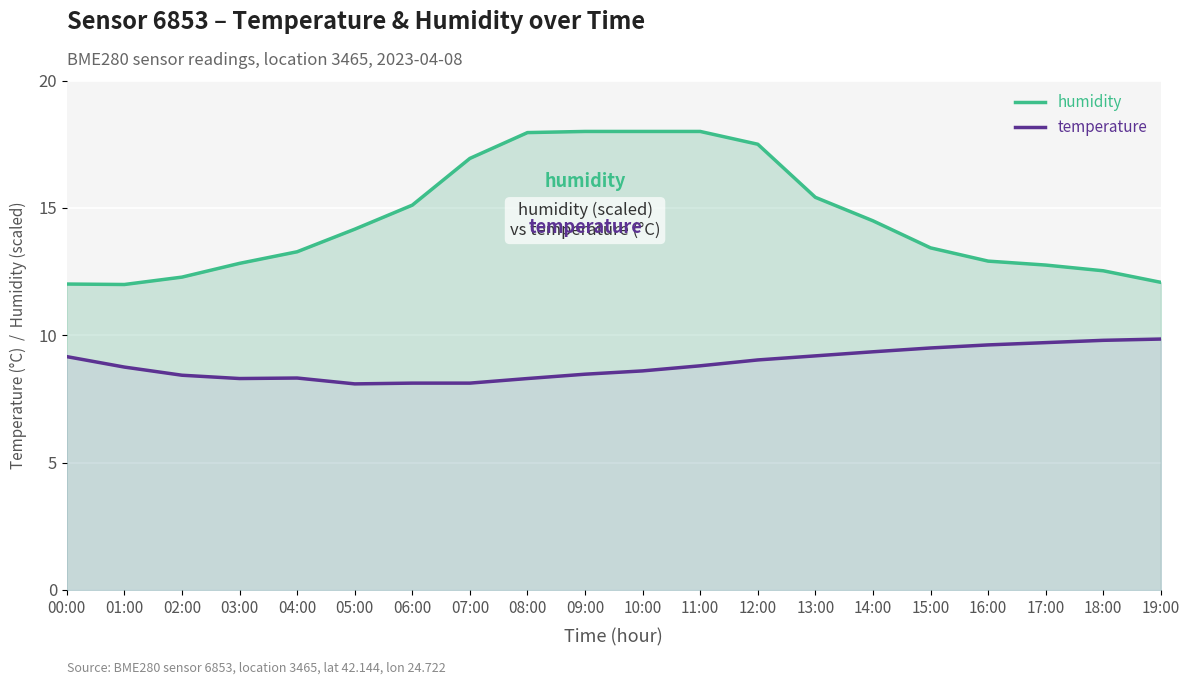

What is the label of the 13th point from the left?

12:00